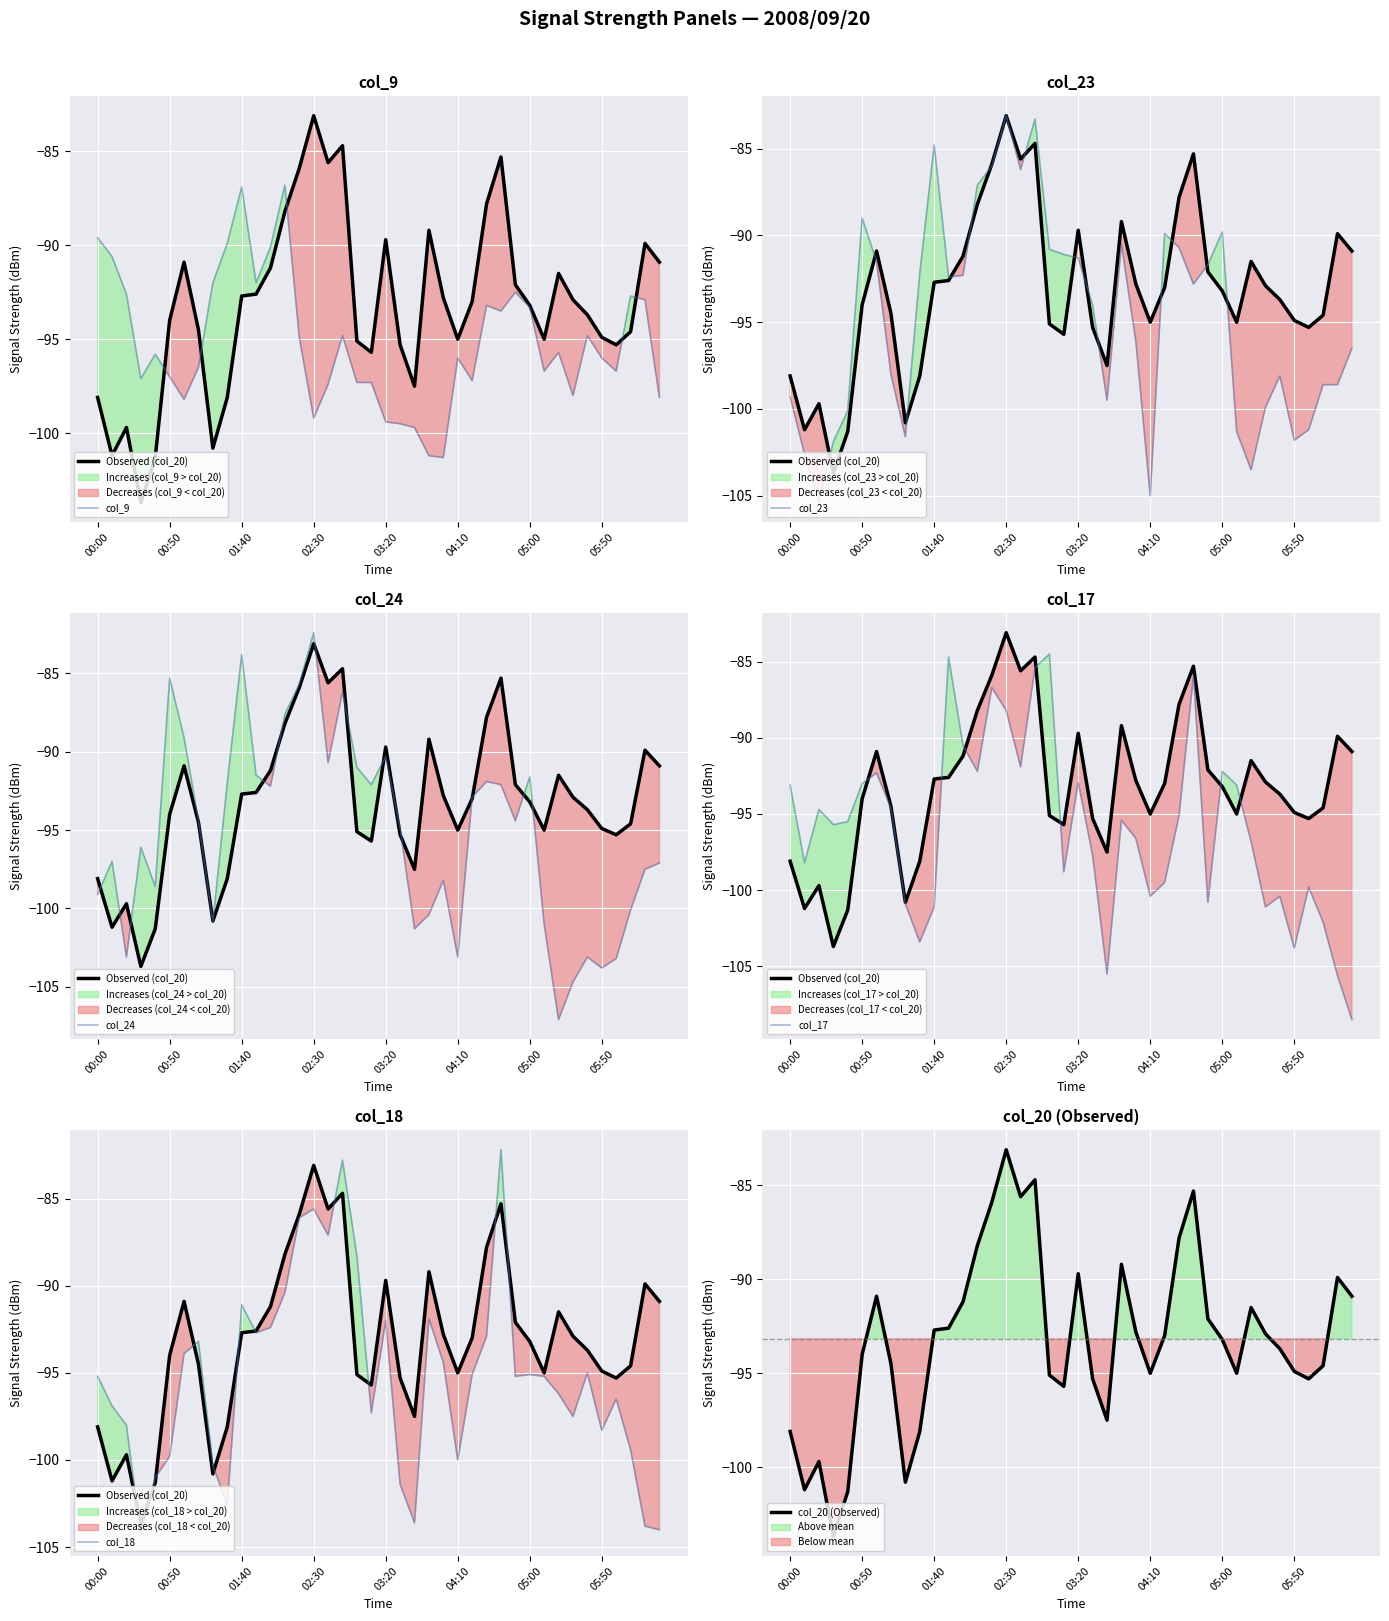

At which label is col_17 closest to -96?

2008/09/20 00:30